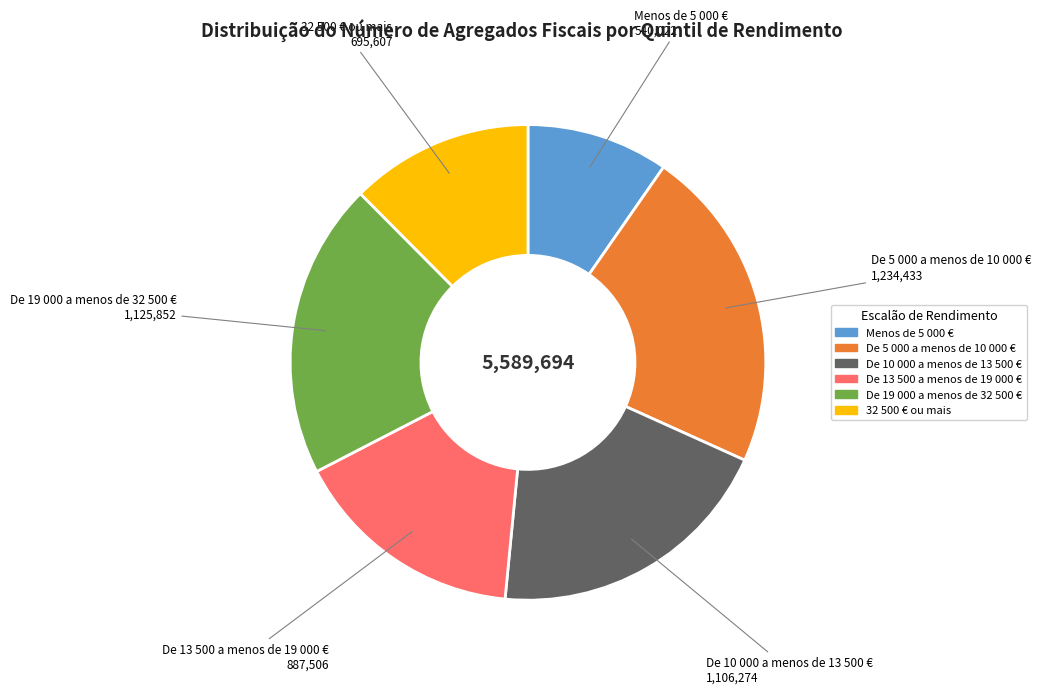

The De 10 000 a menos de 13 500 € slice represents 7% of the pie. True or false?

False